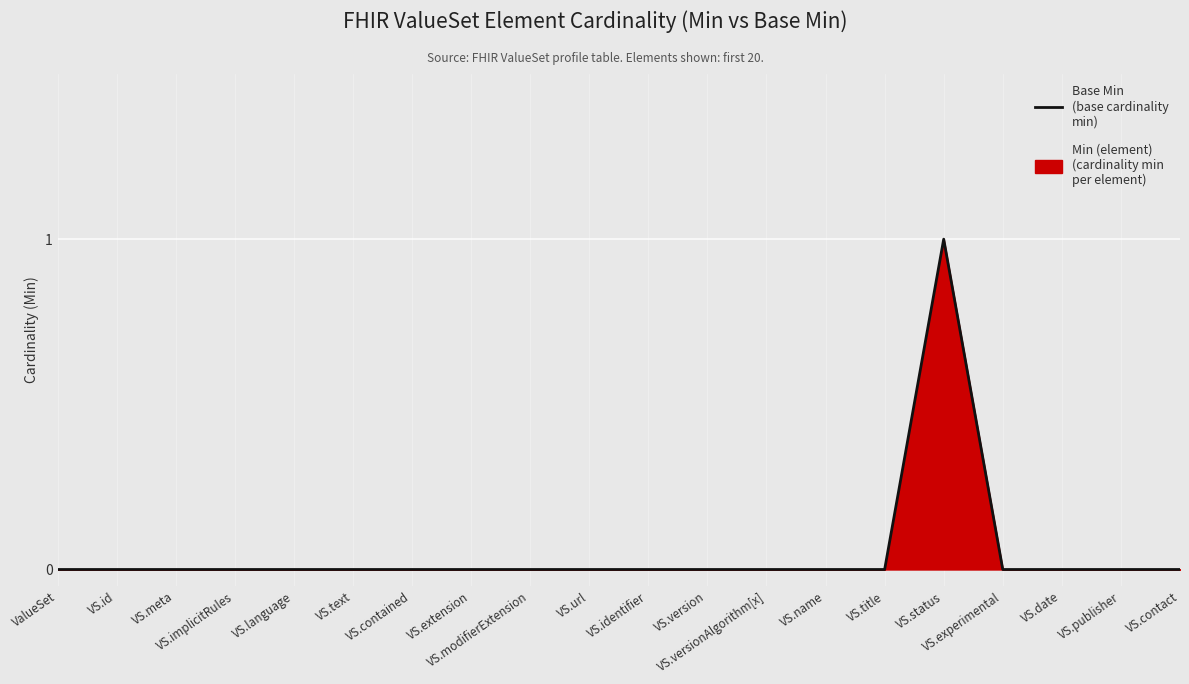

How many series are shown in this chart?

1